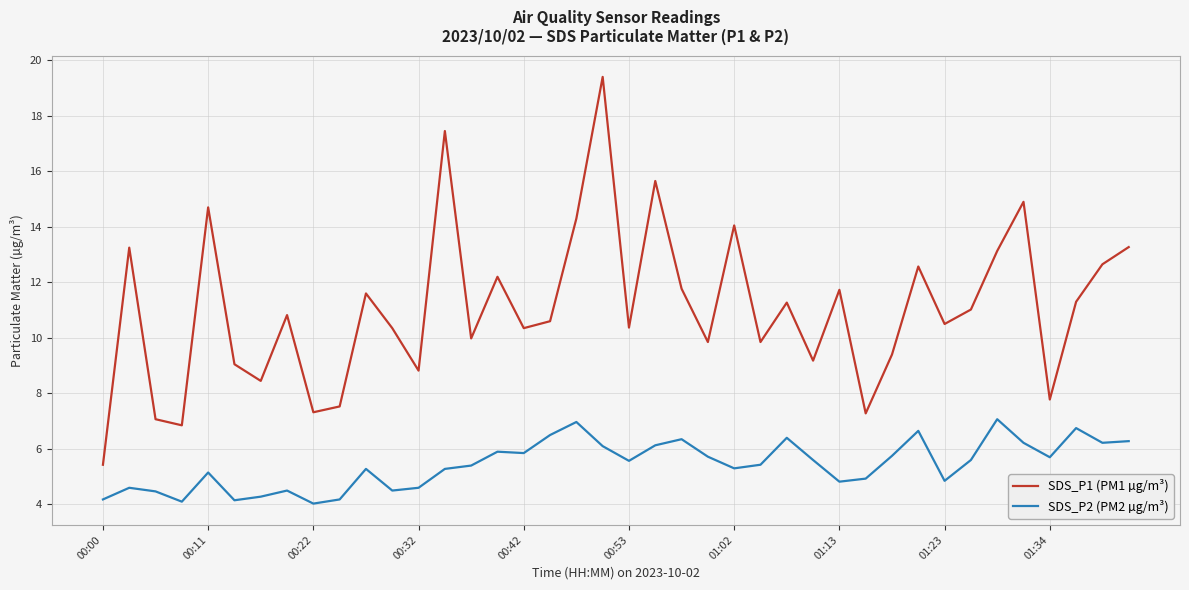

Does the chart have visible grid lines?

Yes